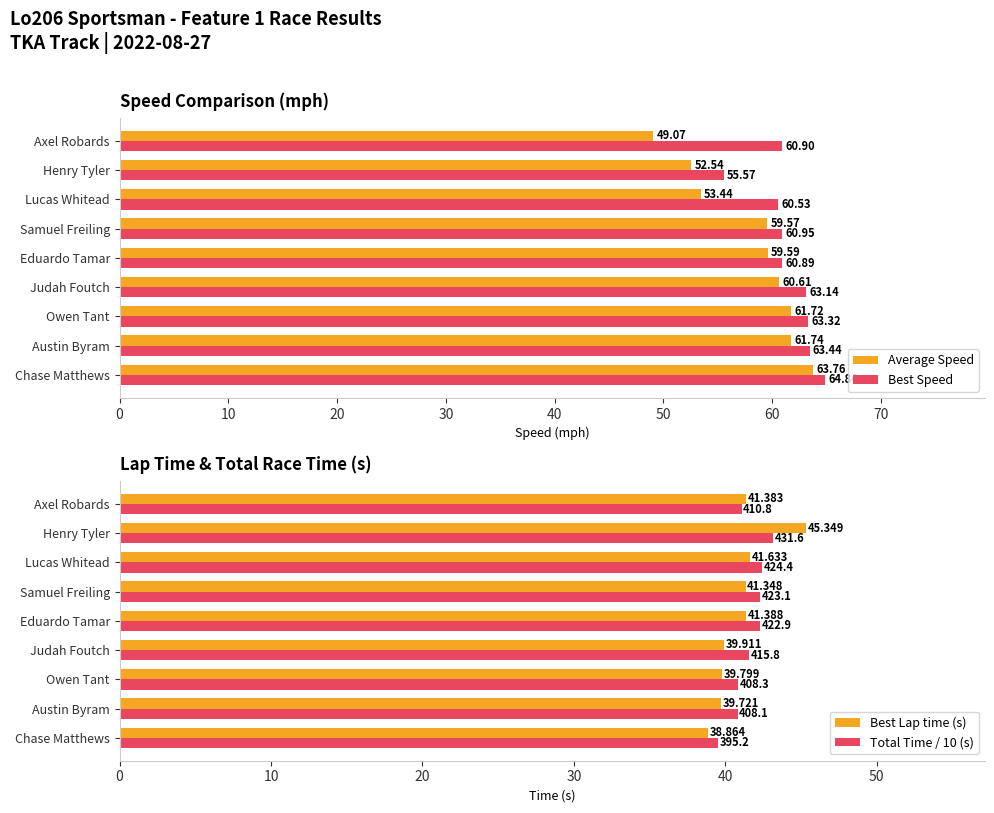

What is the value of the Best Speed bar at the 2nd from the left?

63.4